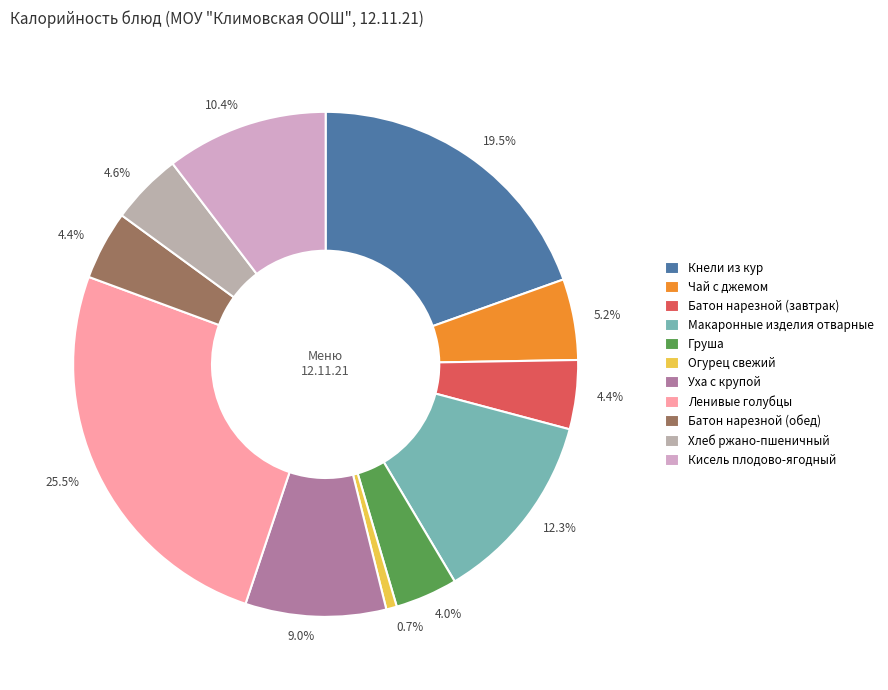

How many segments does this pie chart have?

11